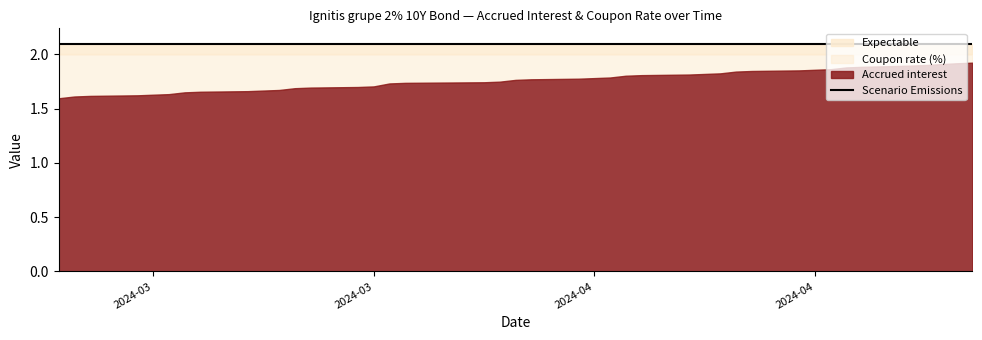

What is the sum of the Coupon rate (%) values at 2024-04-18 and 2024-03-27?

4.0